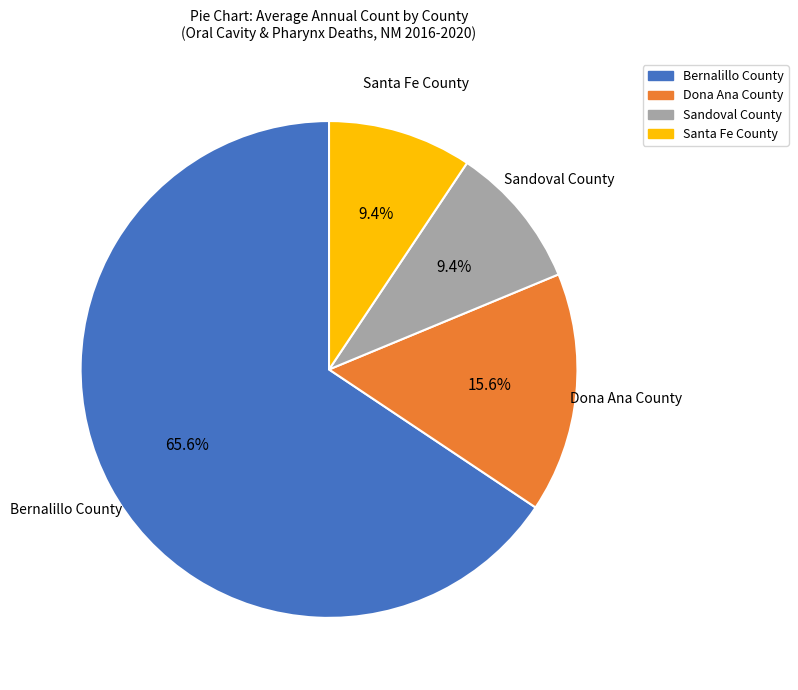

Is the sum of Sandoval County and Dona Ana County greater than half?

No